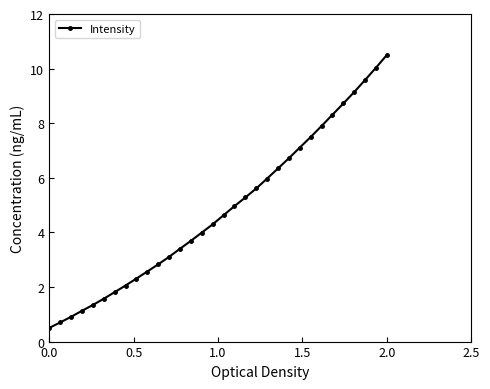

What is the greatest value displayed?

10.5